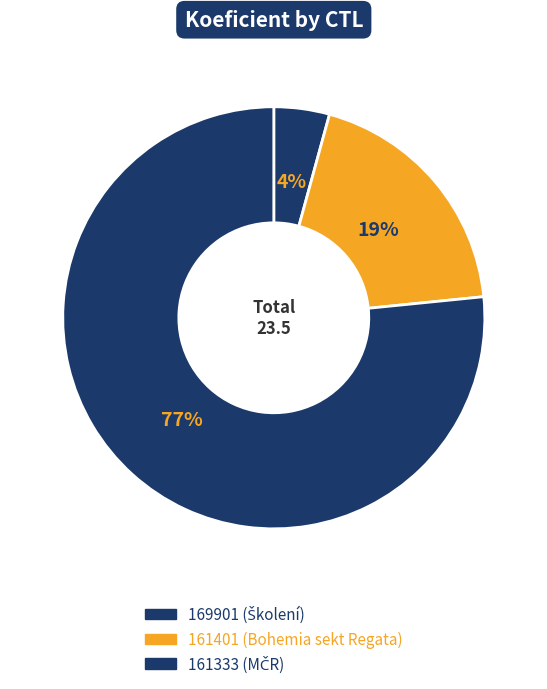

Which has a higher value, 169901 or 161401?

161401